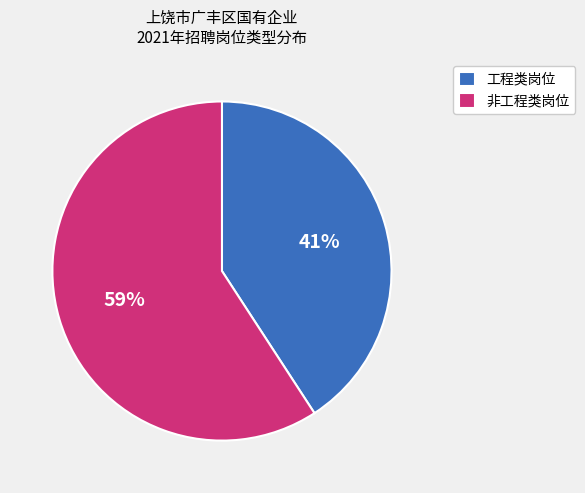

True or false: 工程类岗位 accounts for 41% of the total.

True